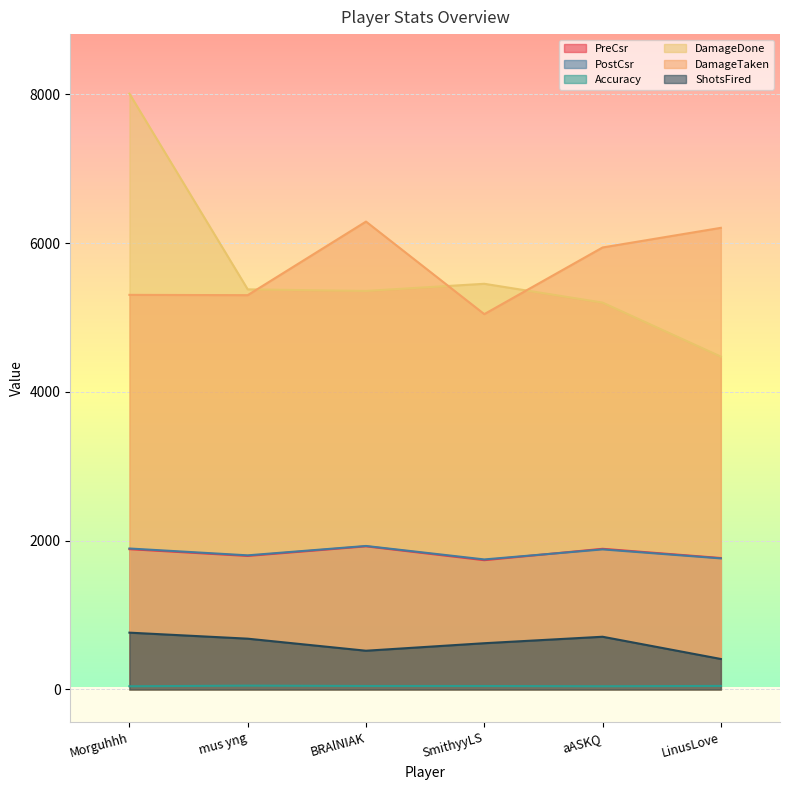

What is the value of the DamageTaken point at the 6th from the left?

6204.0